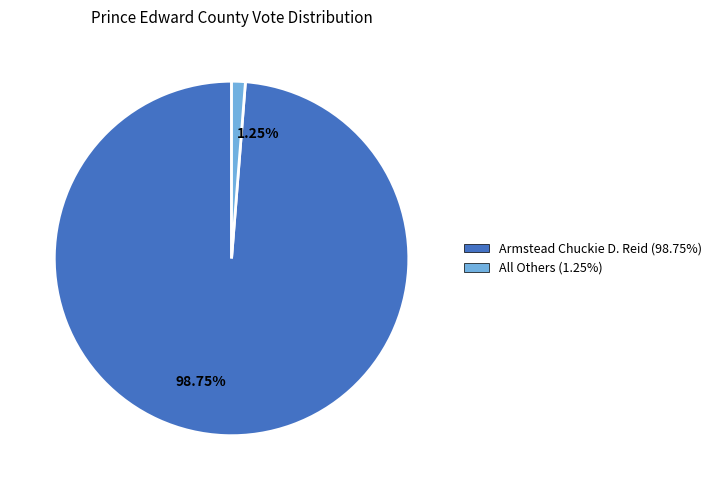

Is there a majority slice in this chart?

Yes